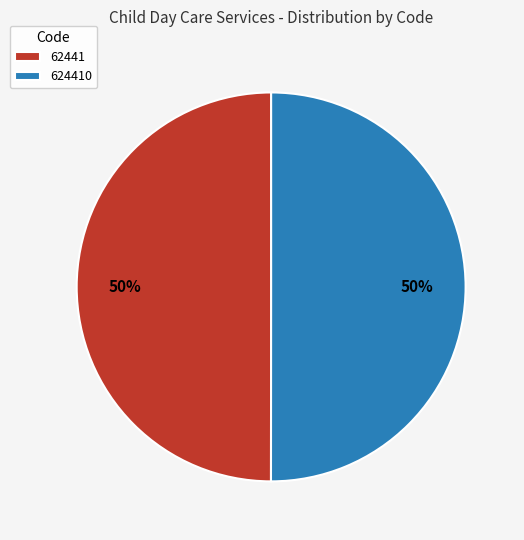

Do 62441 and 624410 together represent more than half of the pie?

Yes